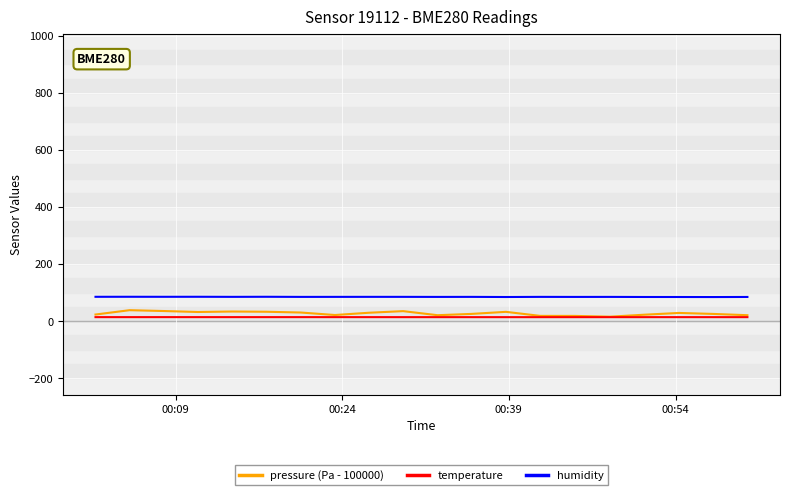

In humidity, how many points are lower than both neighbors (excluding endpoints)?

7